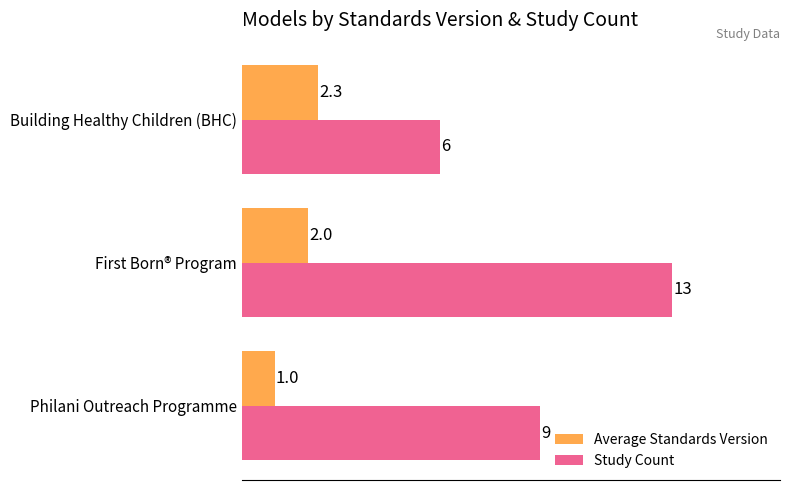

What value does the Average Standards Version series have at Building Healthy Children (BHC)?

2.3